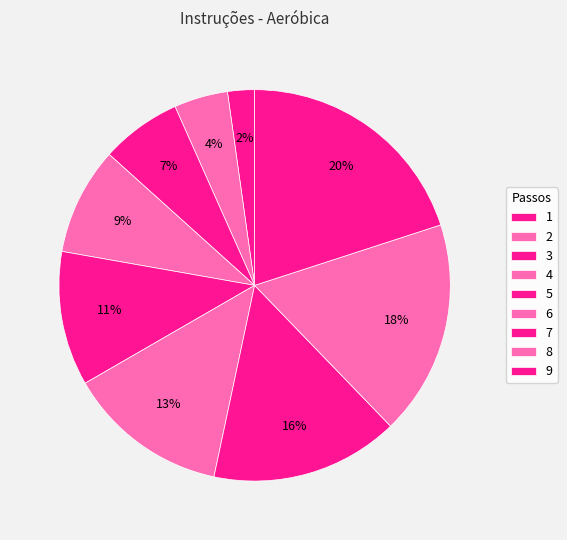

What is the smallest slice in the pie chart?

1